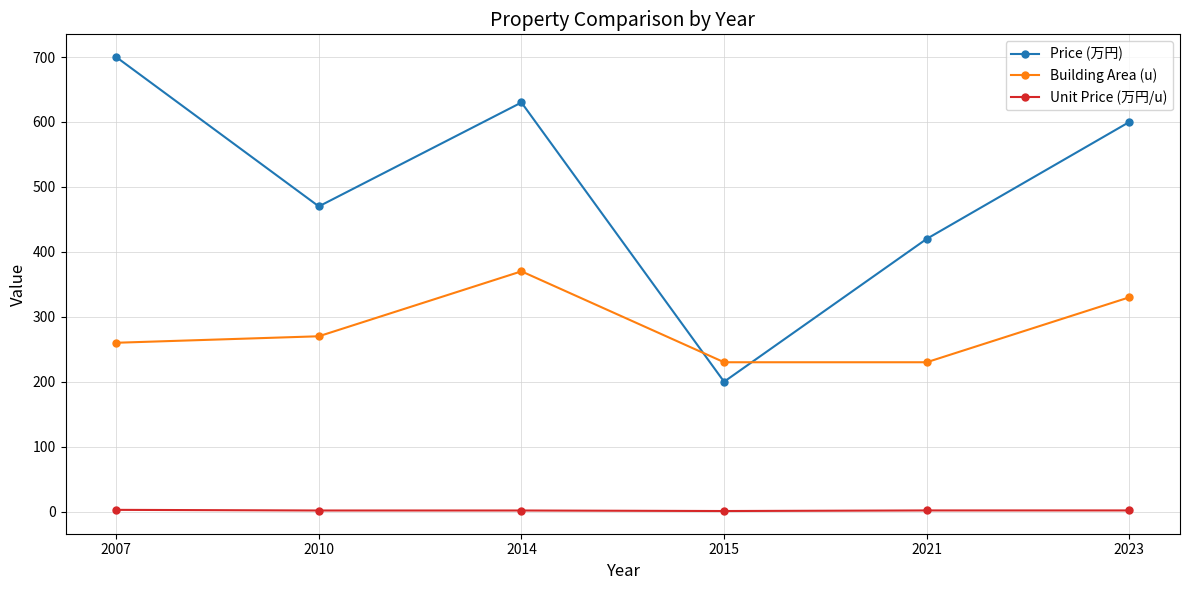

What is the maximum value for Unit Price (万円/u)?

2.7